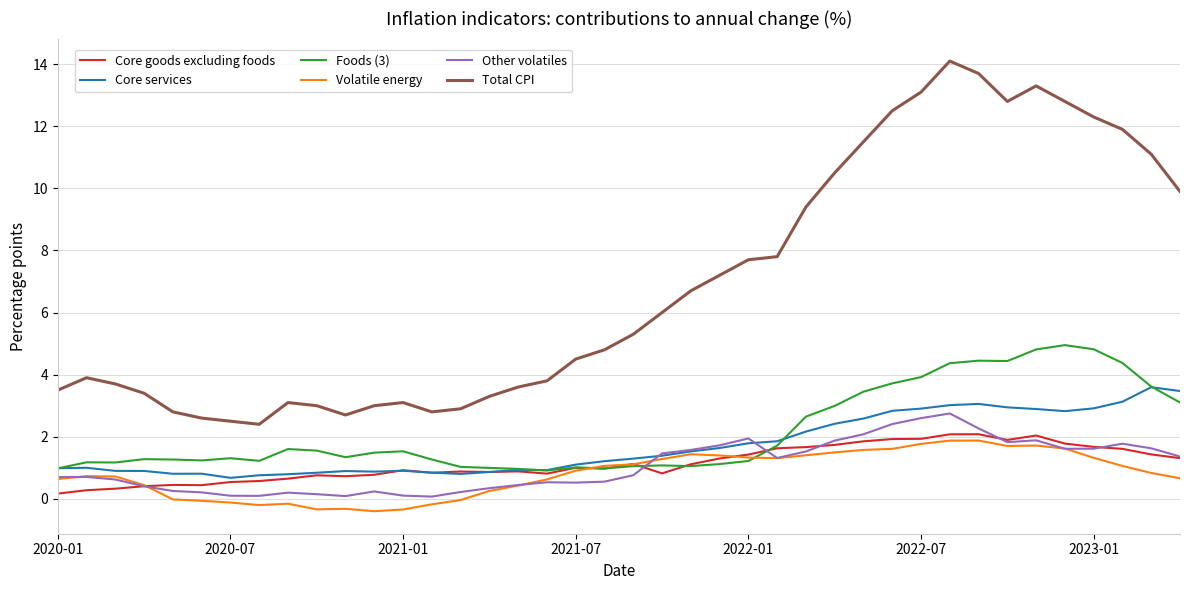

Which series has the largest range (max minus min)?

Total CPI